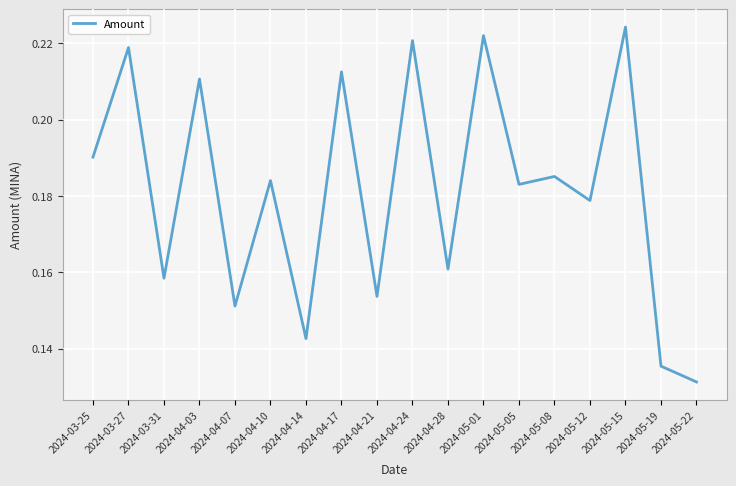

At which category does the chart reach its minimum across all series?

2024-05-22